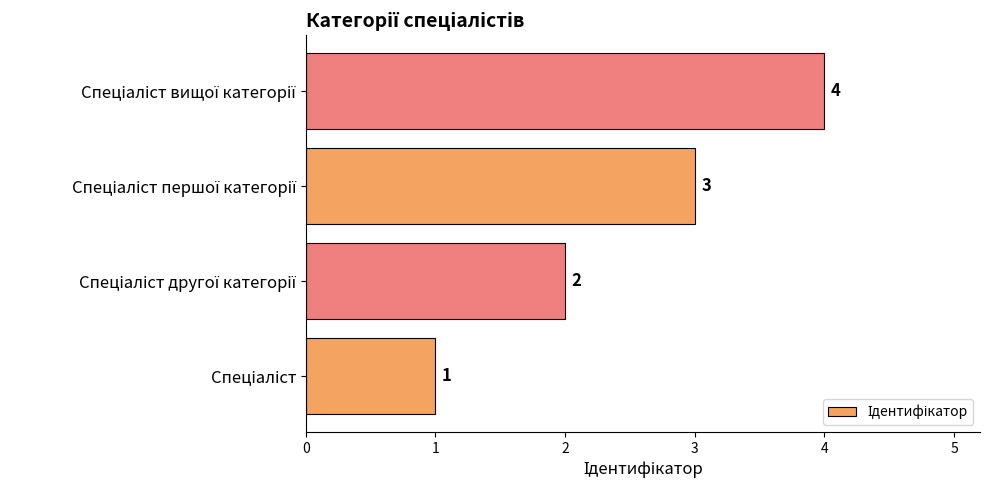

What is the maximum value shown in the chart?

4